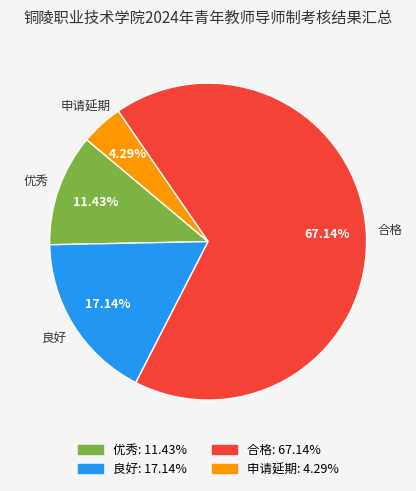

What is the ratio of the value at 优秀 to the value at 申请延期?

2.7